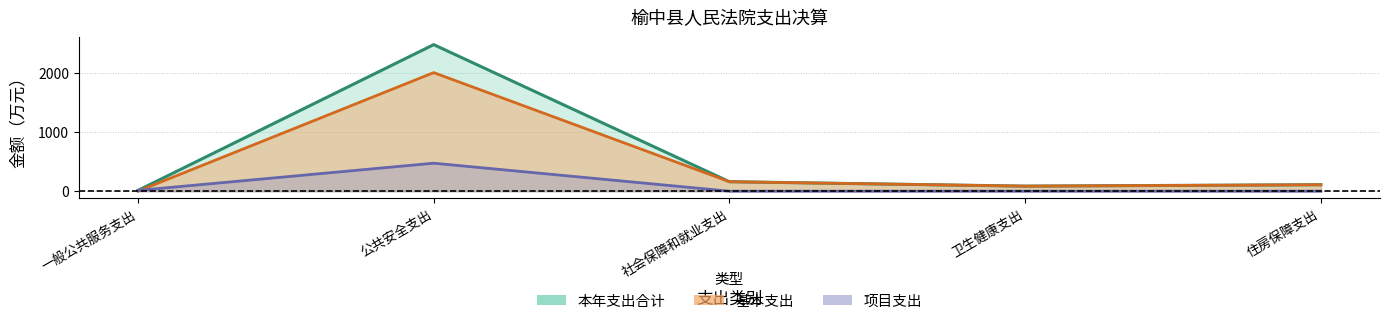

What is the average value of the 本年支出合计 series?

570.4